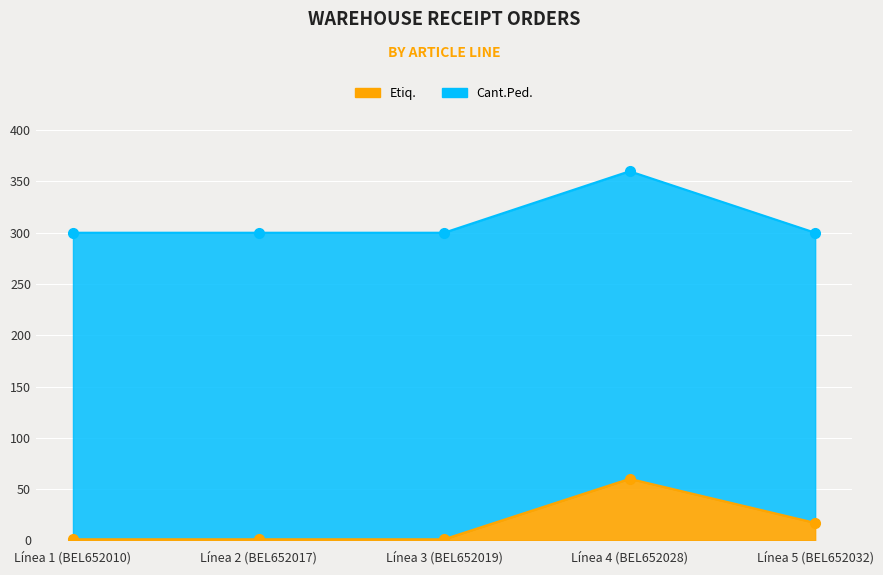

Which has a higher value, Línea 1 (BEL652010) or Línea 4 (BEL652028)?

Línea 4 (BEL652028)